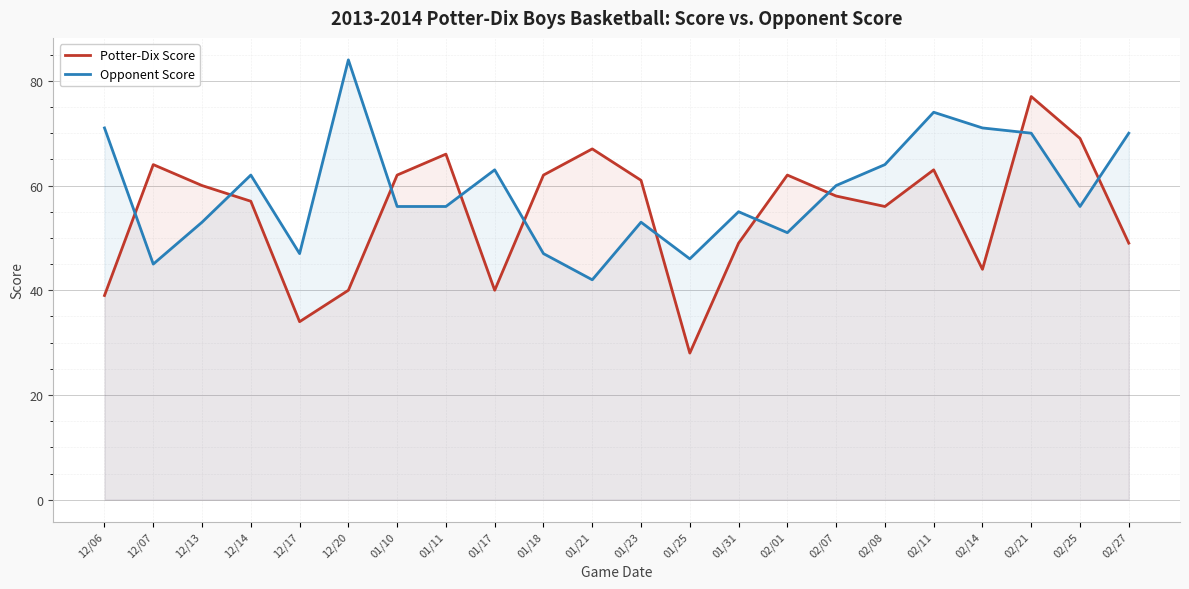

Reading left to right, what are all the values shown in this chart?

Potter-Dix Score: 39	64	60	57	34	40	62	66	40	62	67	61	28	49	62	58	56	63	44	77	69	49
Opponent Score: 71	45	53	62	47	84	56	56	63	47	42	53	46	55	51	60	64	74	71	70	56	70